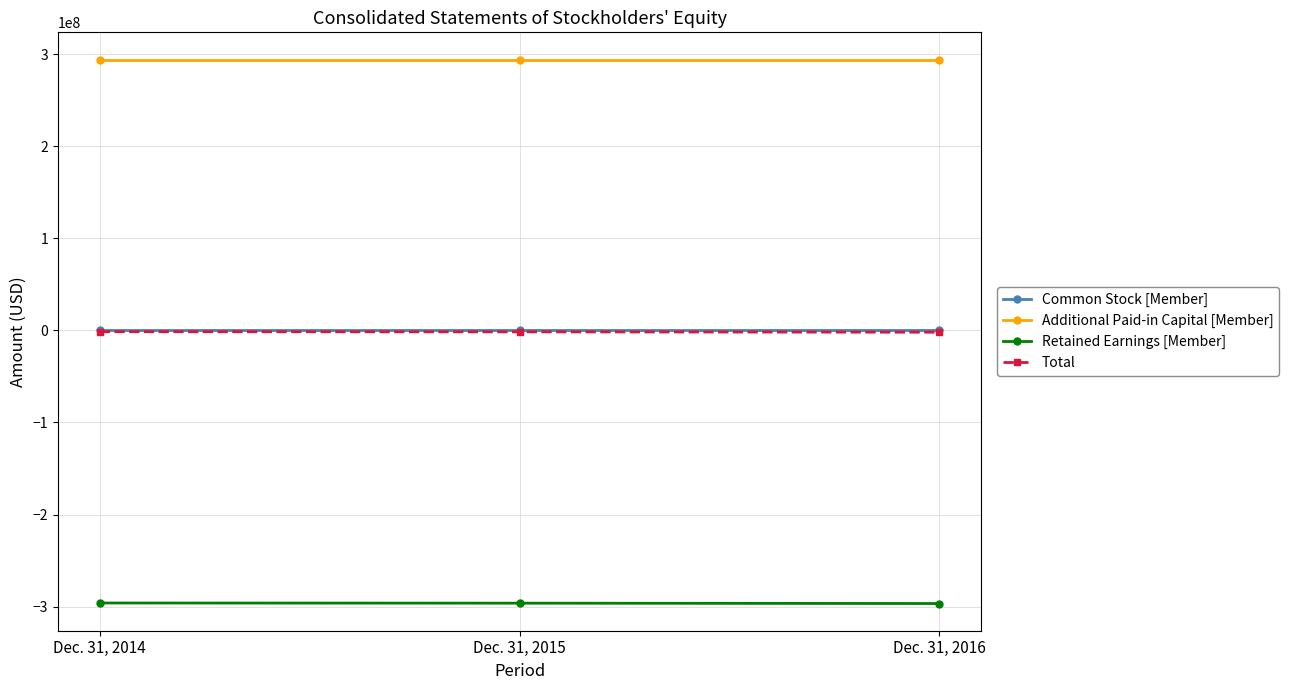

What is the approximate value of Common Stock [Member] at Dec. 31, 2015?

441485